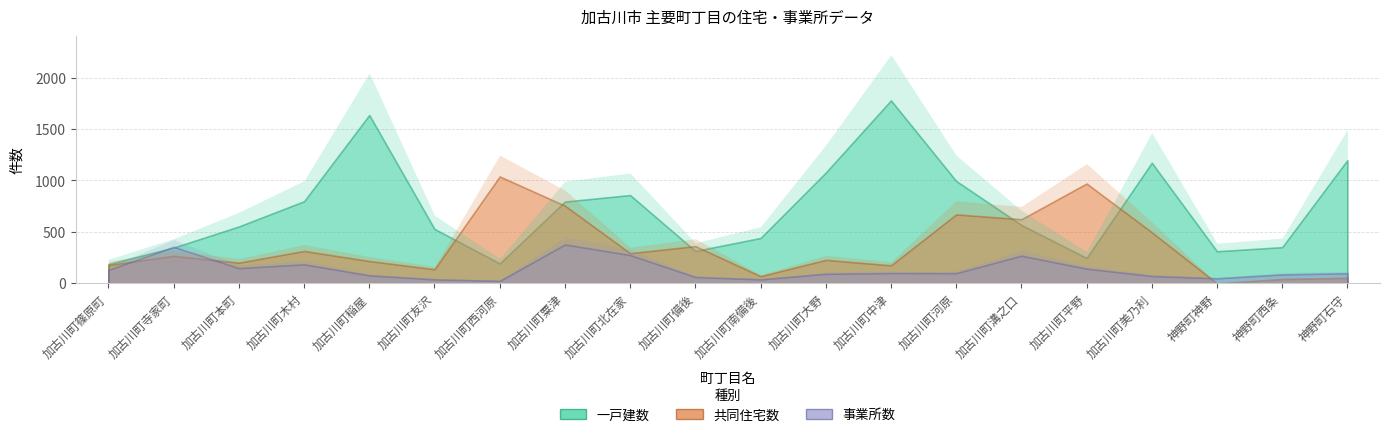

The value of 一戸建数 at 加古川町中津 is 2984. True or false?

False